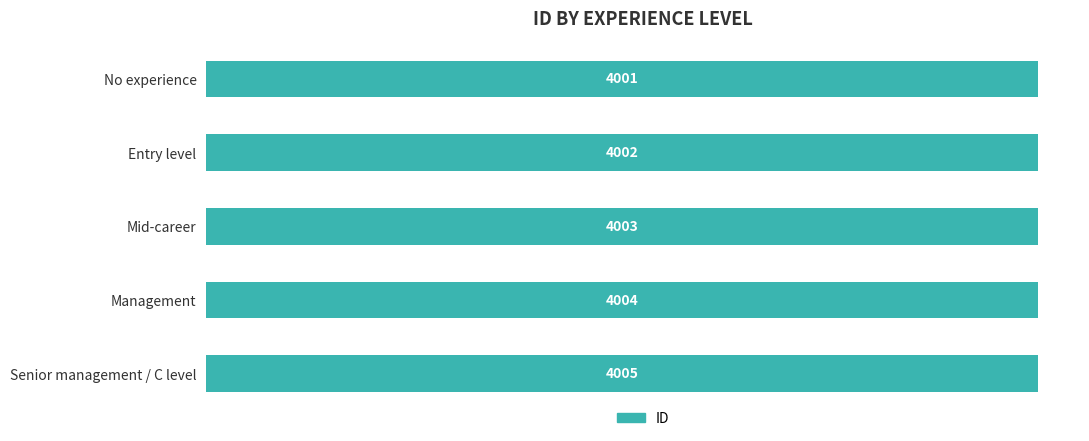

The value at Entry level is 1416. True or false?

False